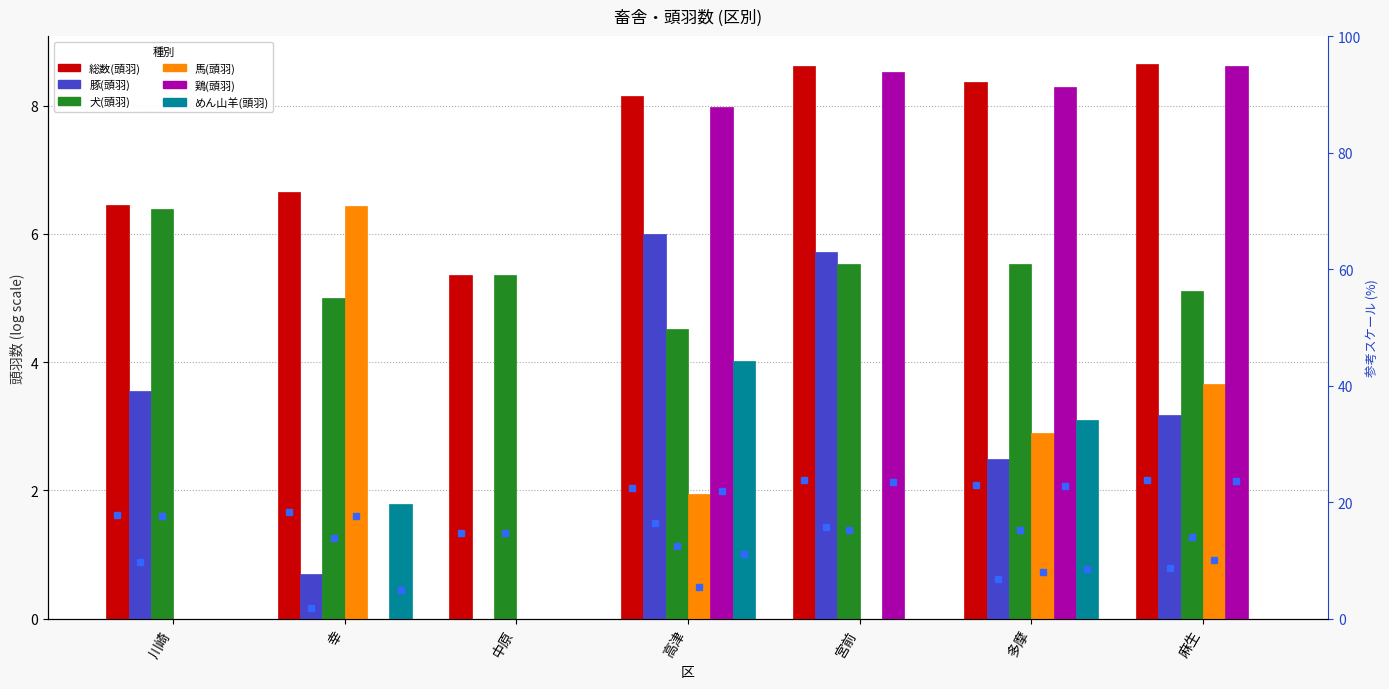

Reading left to right, extract all data points from this chart.

総数(頭羽): 川崎=6.4	幸=6.7	中原=5.4	高津=8.2	宮前=8.6	多摩=8.4	麻生=8.7
豚(頭羽): 川崎=3.6	幸=0.7	中原=0.0	高津=6.0	宮前=5.7	多摩=2.5	麻生=3.2
犬(頭羽): 川崎=6.4	幸=5.0	中原=5.4	高津=4.5	宮前=5.5	多摩=5.5	麻生=5.1
馬(頭羽): 川崎=0.0	幸=6.4	中原=0.0	高津=1.9	宮前=0.0	多摩=2.9	麻生=3.7
鶏(頭羽): 川崎=0.0	幸=0.0	中原=0.0	高津=8.0	宮前=8.5	多摩=8.3	麻生=8.6
めん山羊(頭羽): 川崎=0.0	幸=1.8	中原=0.0	高津=4.0	宮前=0.0	多摩=3.1	麻生=0.0